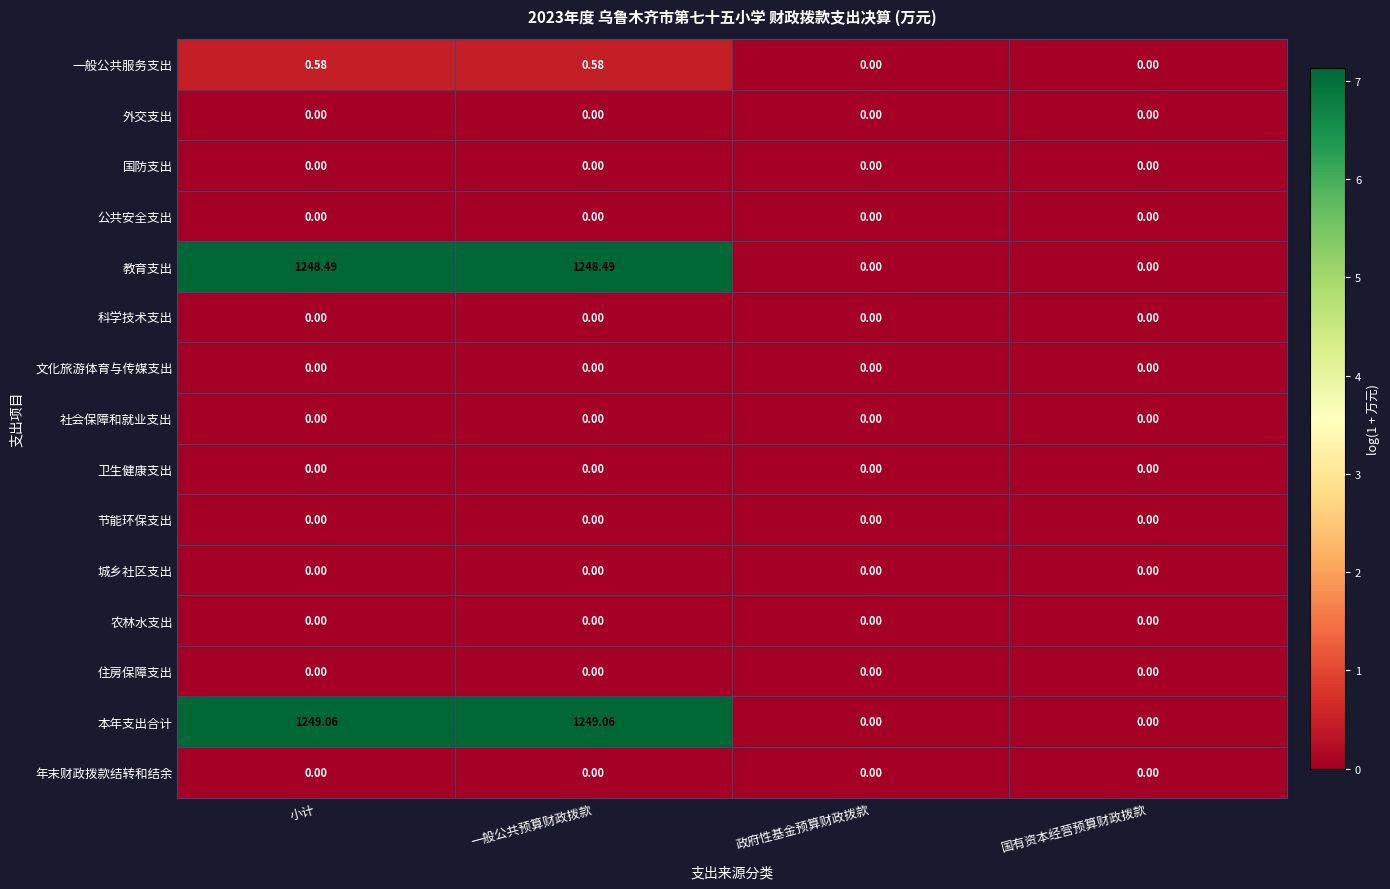

Which series has the largest range (max minus min)?

本年支出合计